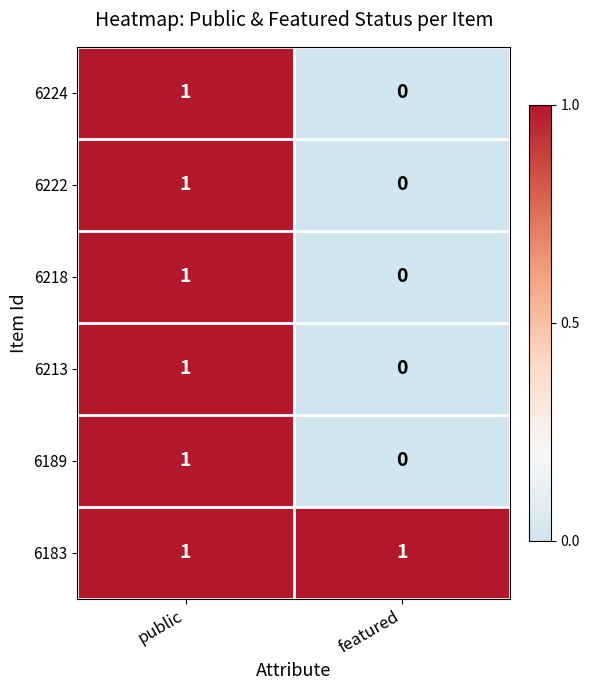

Reading right to left, what are all the values shown in this chart?

6224: featured=0	public=1
6222: featured=0	public=1
6218: featured=0	public=1
6213: featured=0	public=1
6189: featured=0	public=1
6183: featured=1	public=1